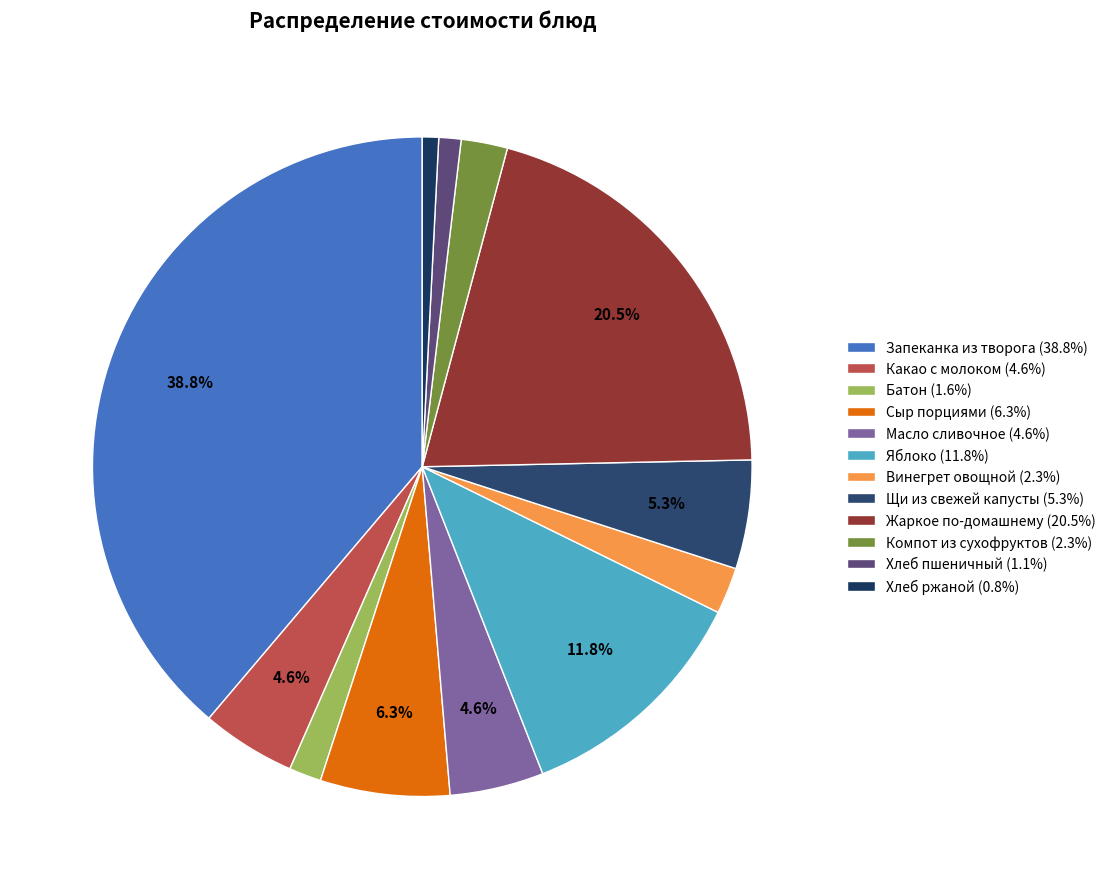

Which has a higher value, Запеканка из творога or Какао с молоком?

Запеканка из творога